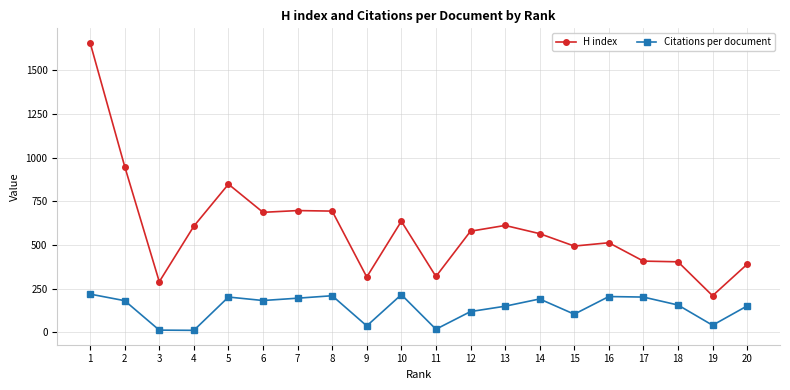

Is it true that Citations per document equals 150.1 at 13?

True